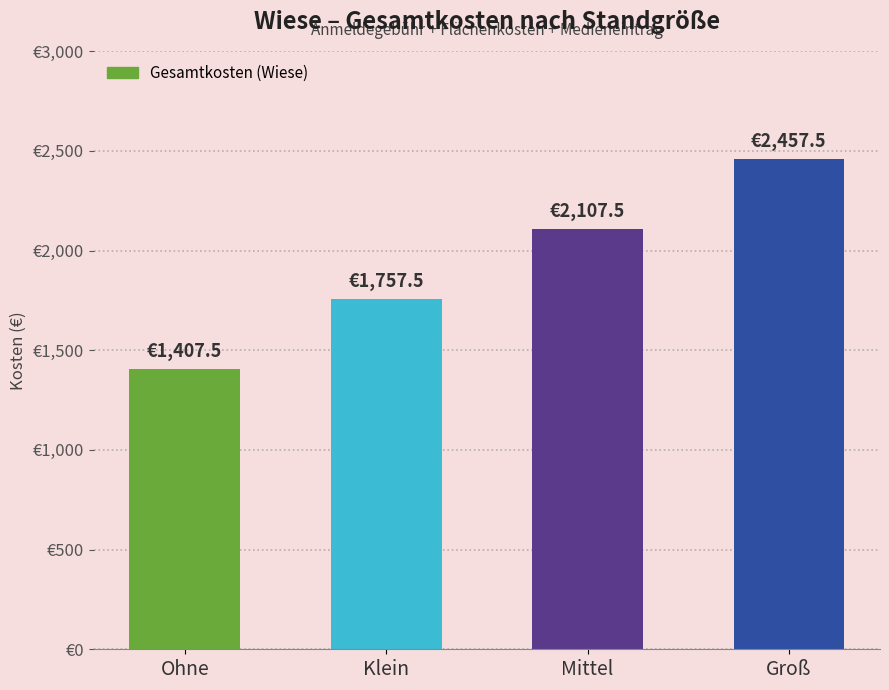

Reading left to right, what are all the values shown in this chart?

1407.5	1757.5	2107.5	2457.5